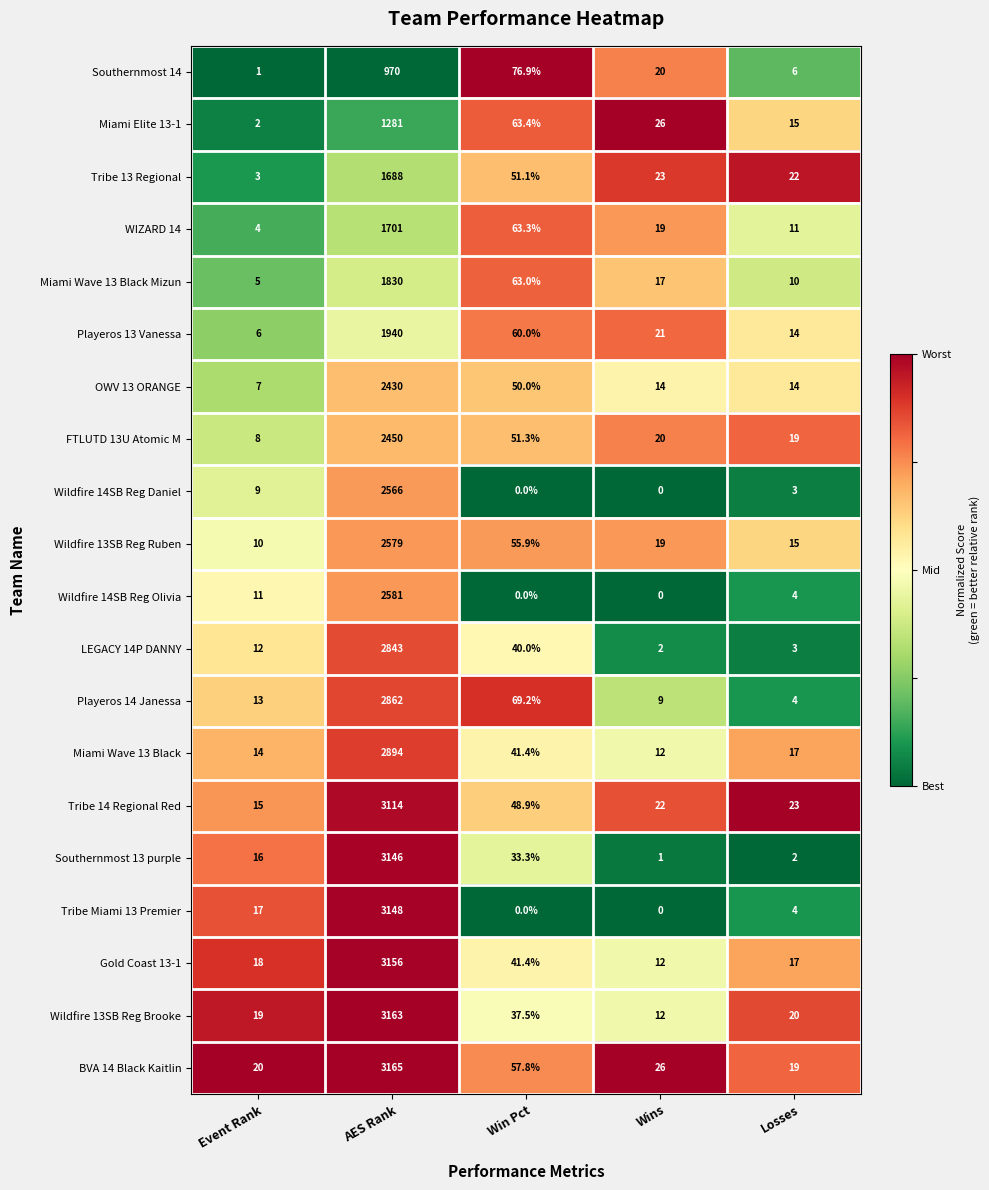

The value of LEGACY 14P DANNY at AES Rank is 2843.0. True or false?

True